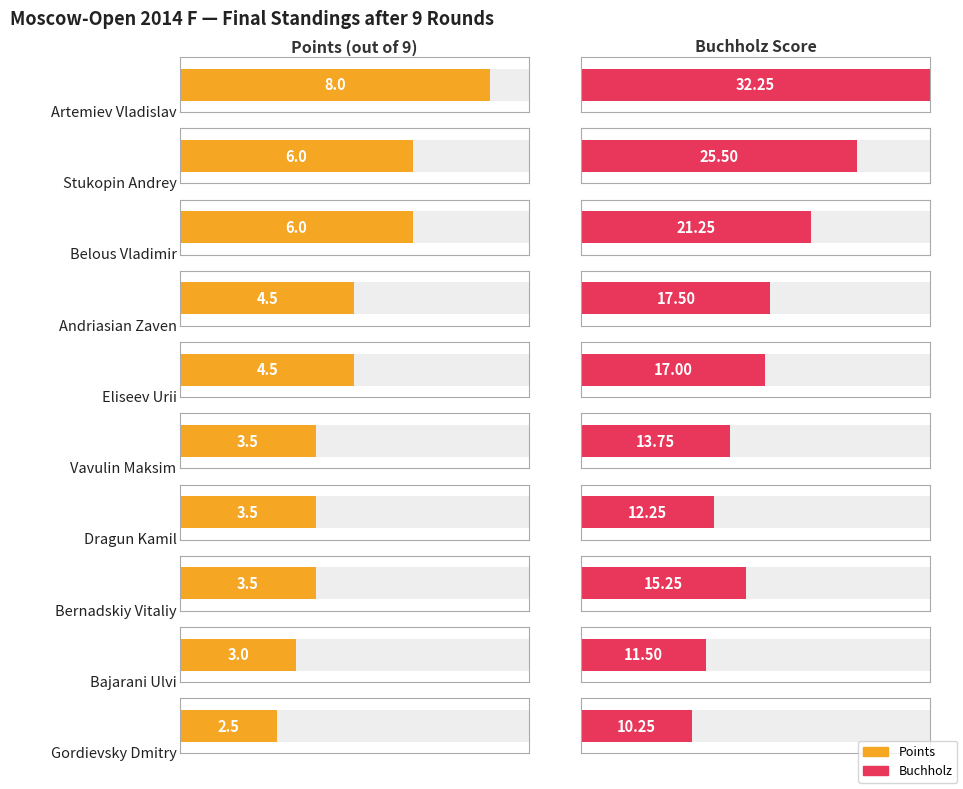

How many data points does each series have?

10